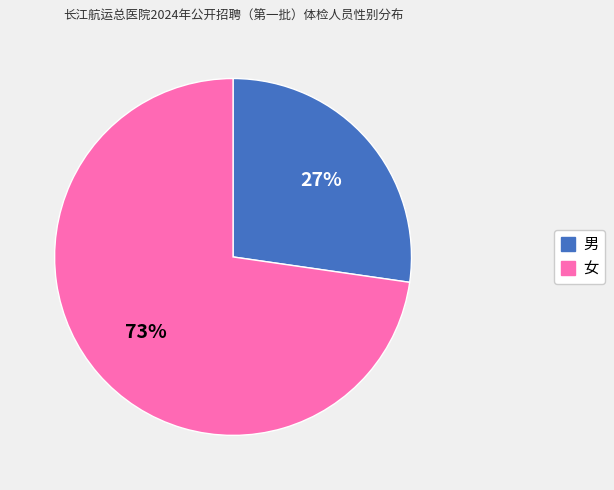

How many segments does this pie chart have?

2